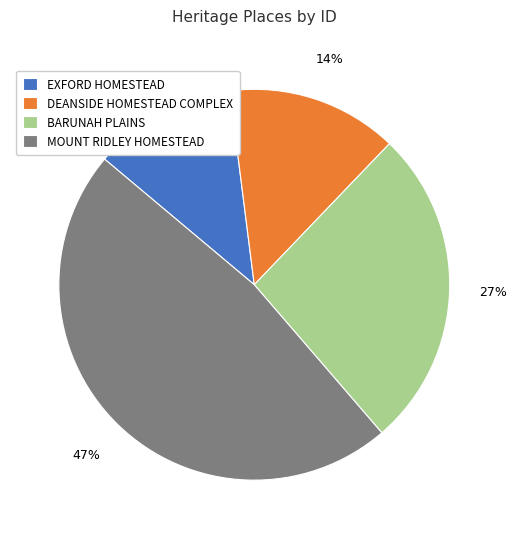

Count the number of slices in the pie.

4